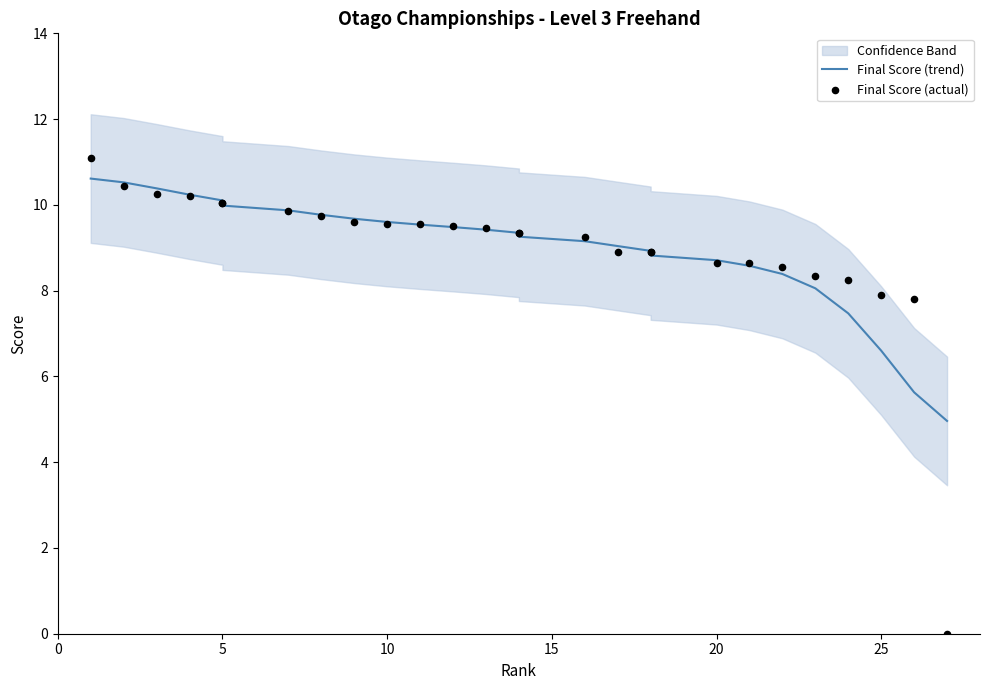

At how many categories does at least one series exceed 4?

27